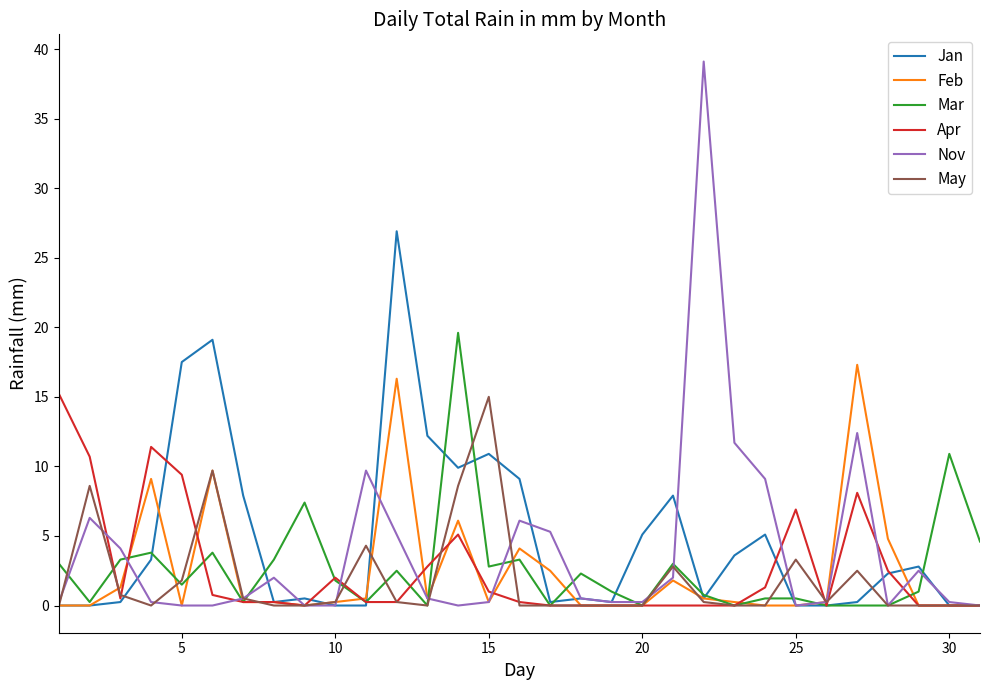

What is the maximum value for Jan?

26.9